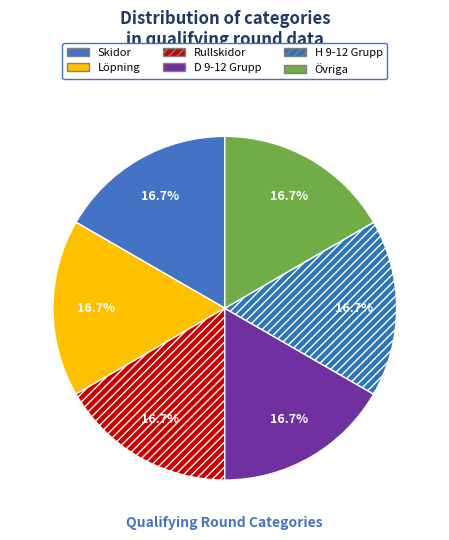

Which category has the smallest portion of the pie?

Skidor